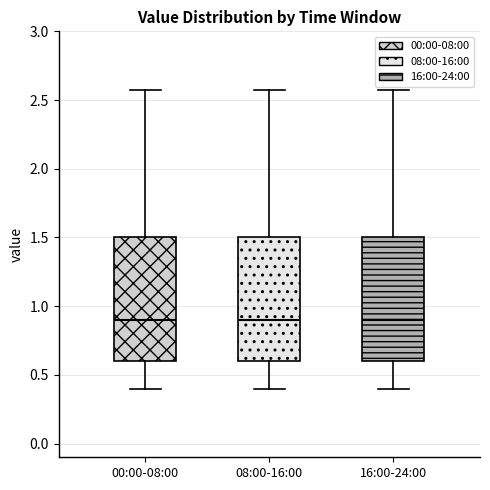

Reading left to right, read every box against the y-axis: the position of its median line, the range the box covers, and the ends of its whiskers. The values are not printed on the chart, so give them approximately, as read against the axis.

00:00-08:00: median 0.90, box 0.60 to 1.50, whiskers 0.40 to 2.55
08:00-16:00: median 0.90, box 0.60 to 1.50, whiskers 0.40 to 2.55
16:00-24:00: median 0.90, box 0.60 to 1.50, whiskers 0.40 to 2.55